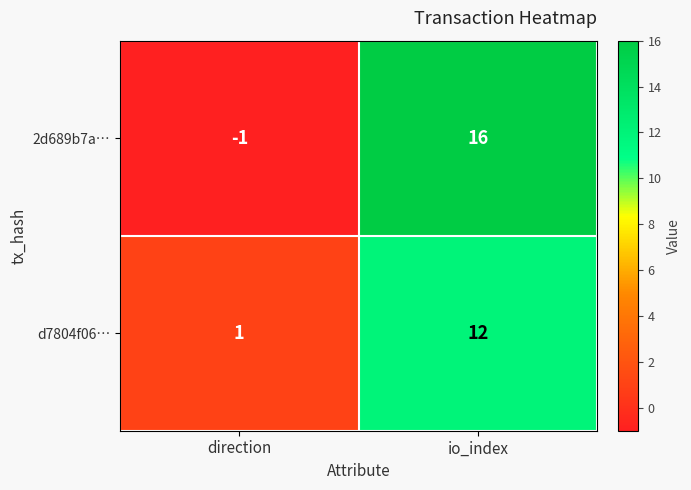

True or false: d7804f06… has a value of 7 at io_index.

False